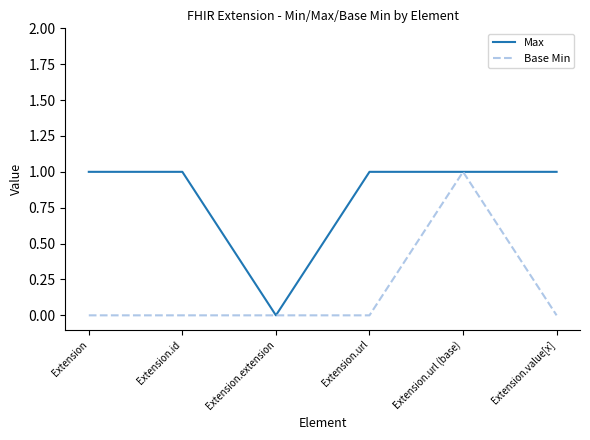

What are all the series names shown in the legend?

Max, Base Min